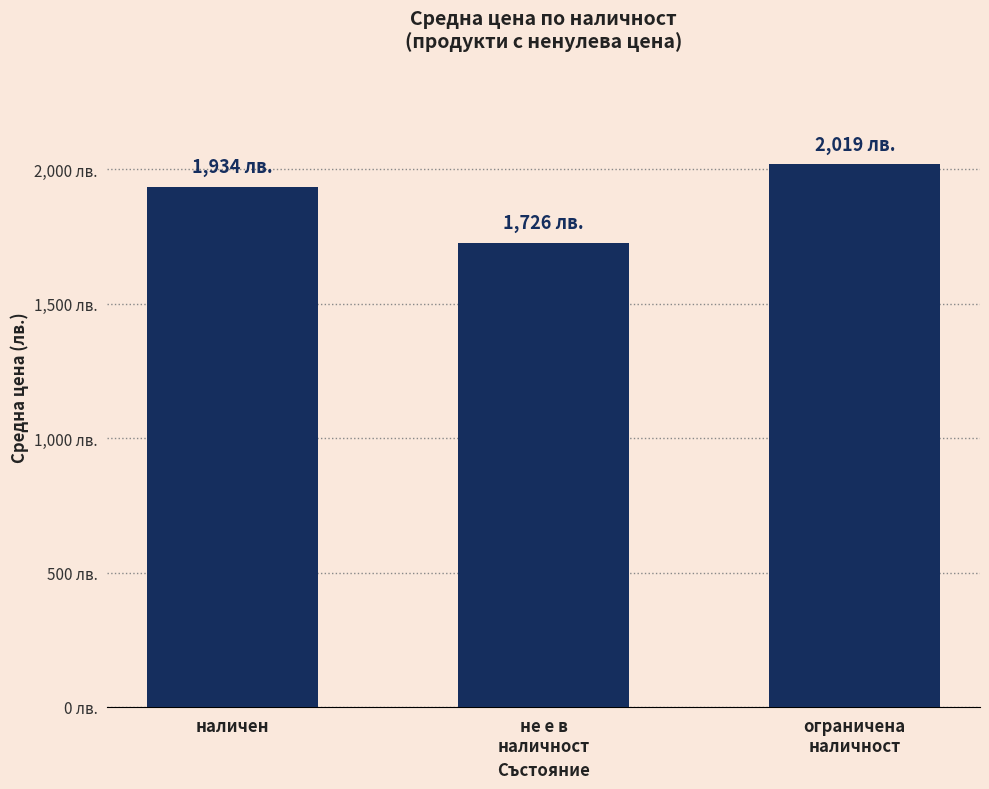

Are the bars horizontal?

No